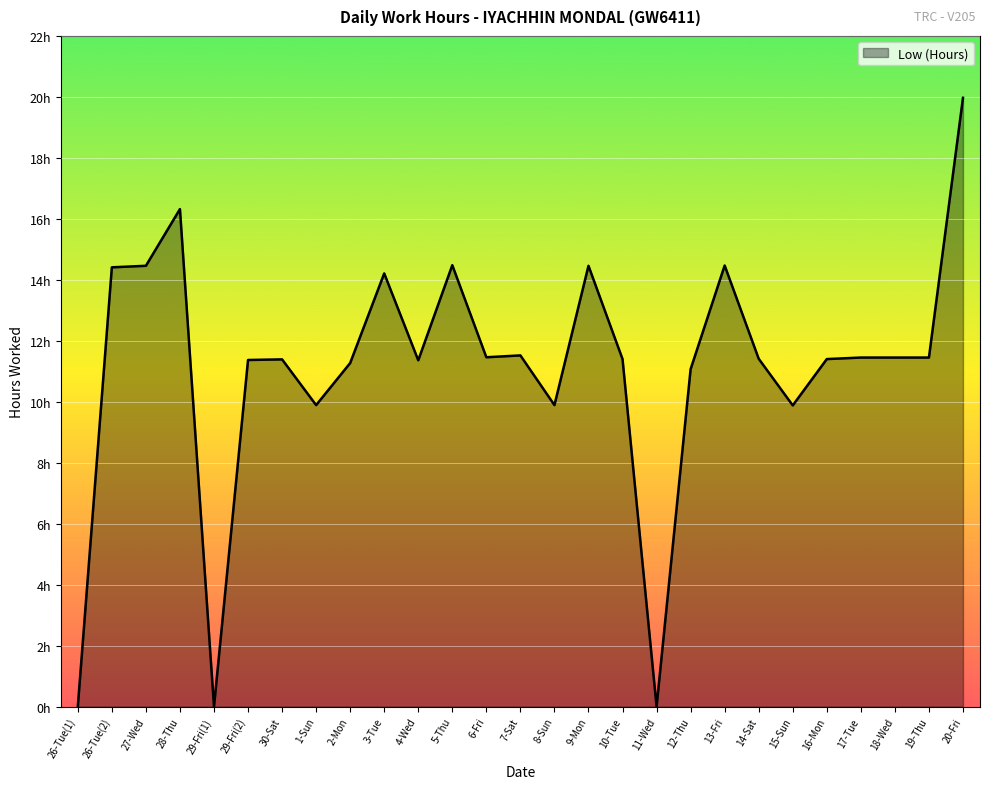

Is it true that the value at 17-Tue is 11.4?

True